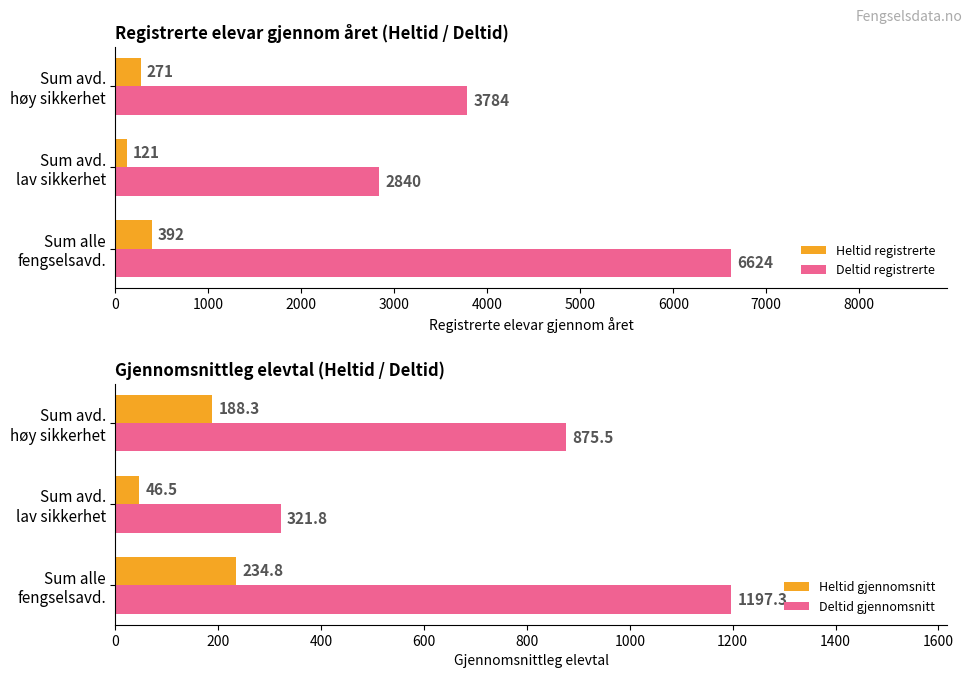

What is the difference between the maximum and minimum values in the Deltid gjennomsnitt series?

875.5